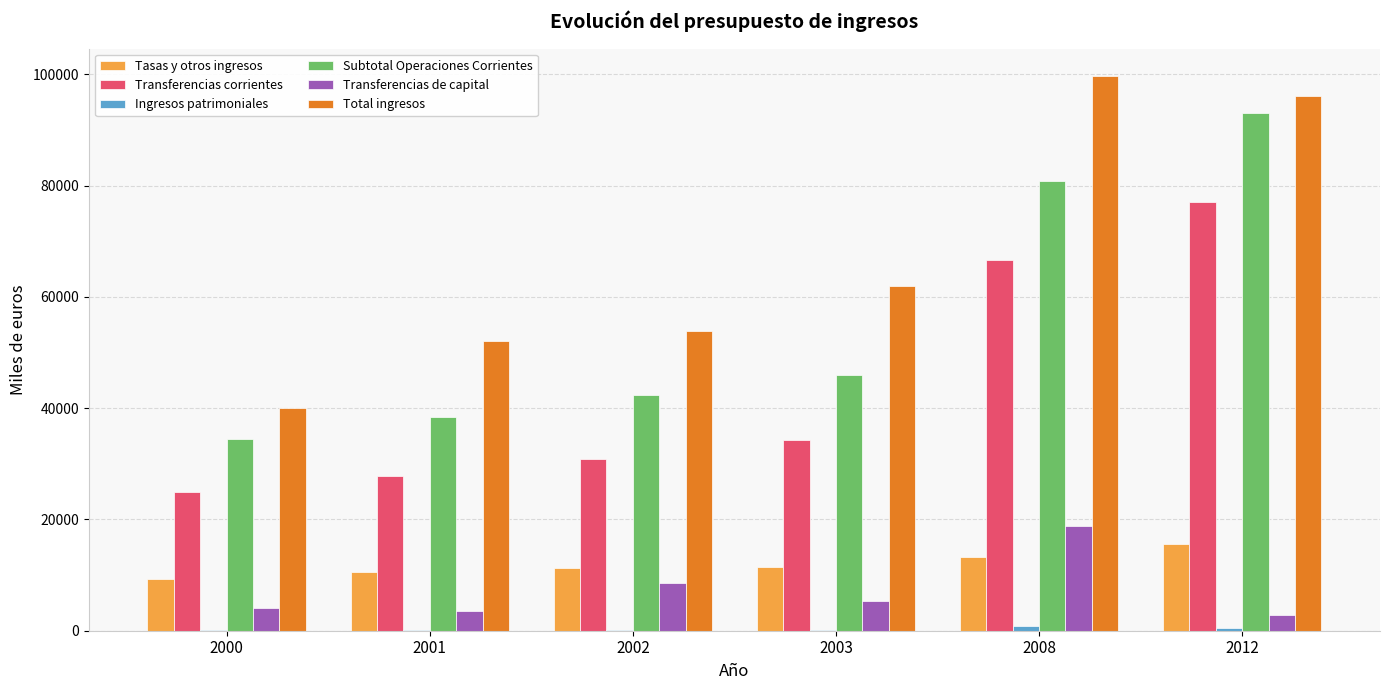

Between 2000 and 2002, which series saw the biggest shift?

Total ingresos